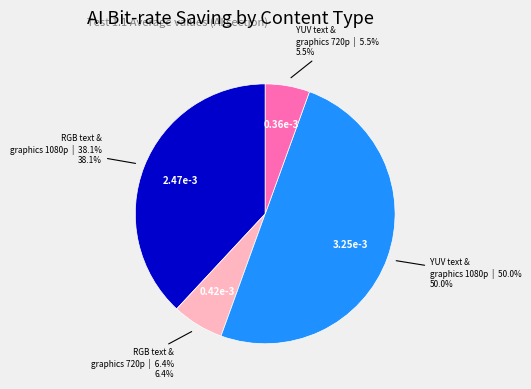

Which has a higher value, YUV text & graphics 1080p or RGB text & graphics 1080p?

YUV text & graphics 1080p